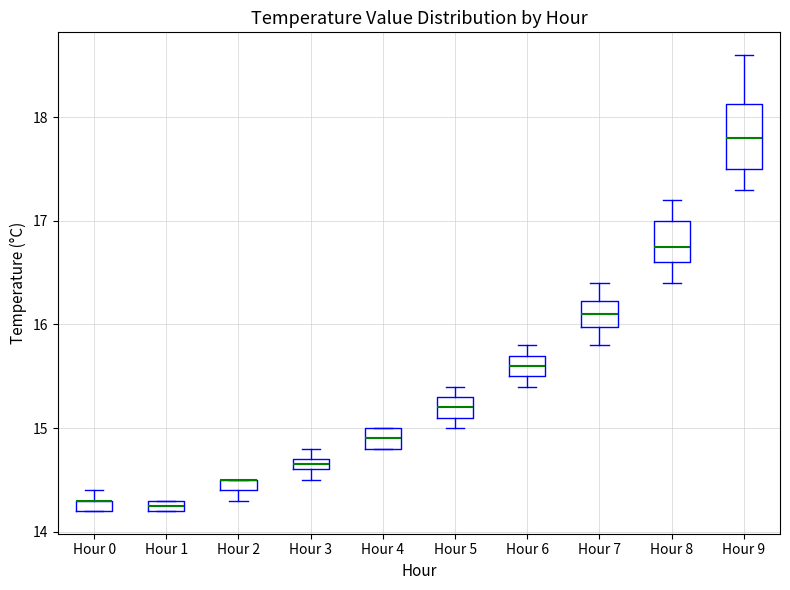

Which box is the tallest, from its lower edge to its upper edge?

Hour 9